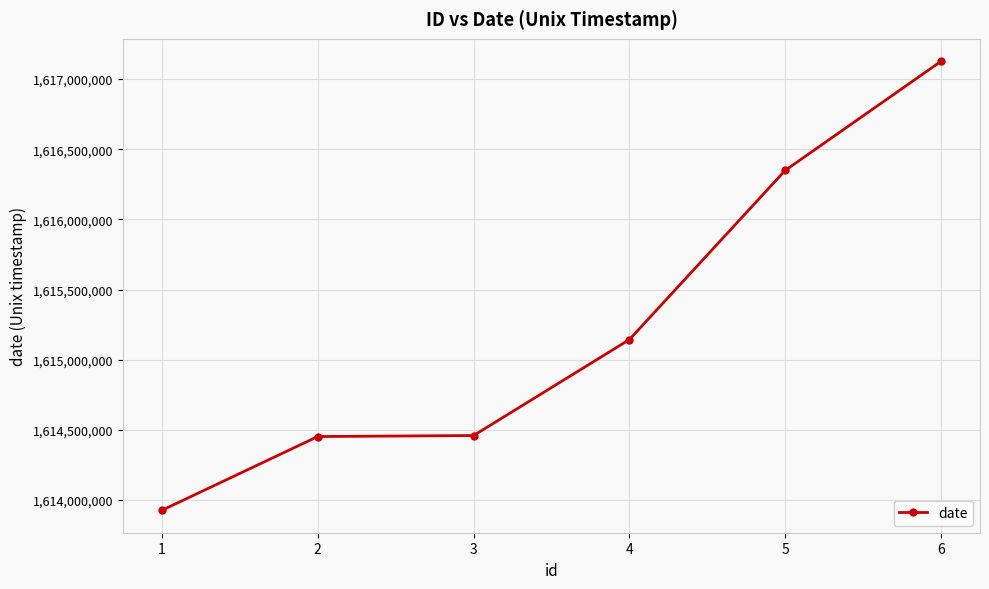

The value at 5 is 2413094657. True or false?

False